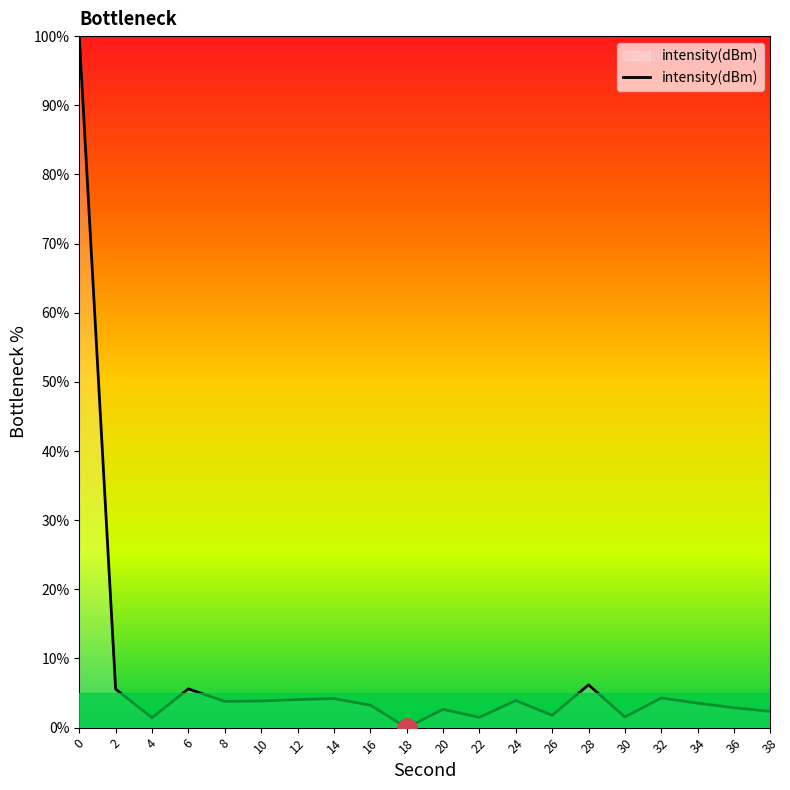

Approximately how many times larger is the value at 2 compared to 28?

0.9